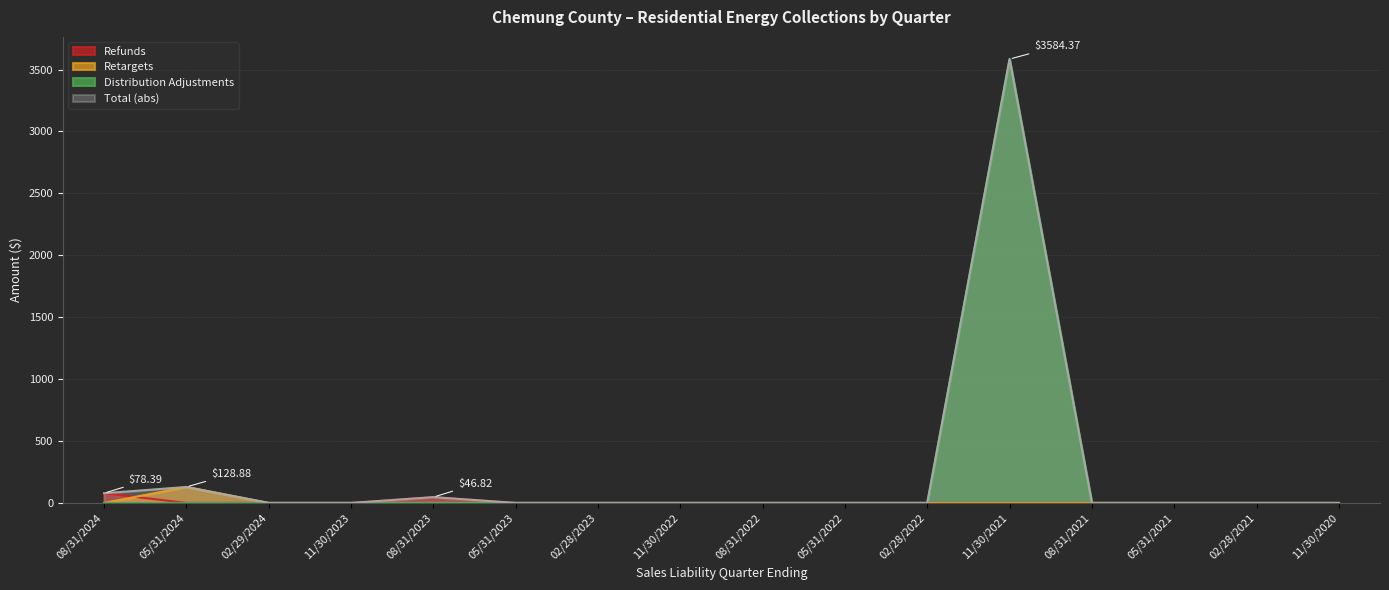

What position from the right is 05/31/2024?

15